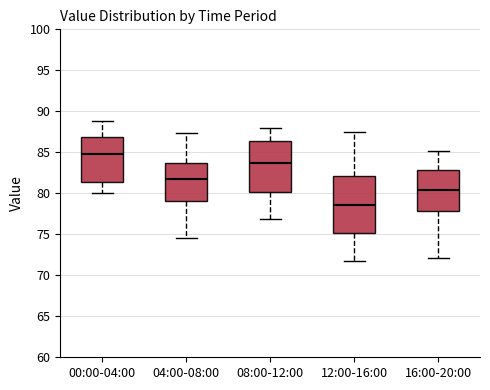

Which box's median line is the highest?

00:00-04:00